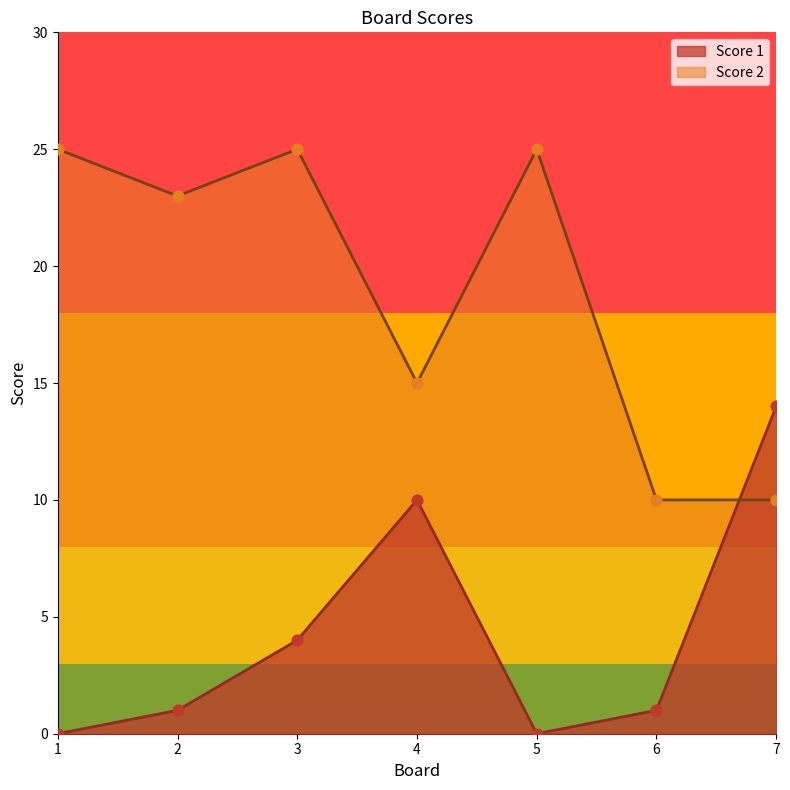

At how many categories does at least one series exceed 8?

7